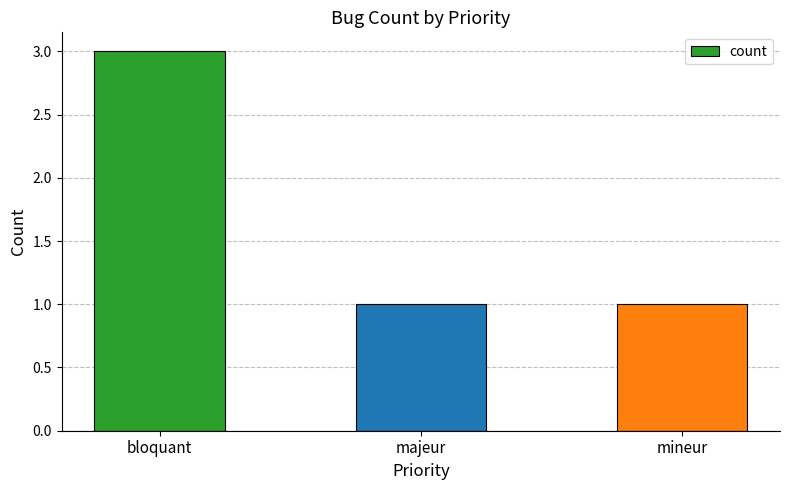

What is the label of the 1st bar from the right?

mineur